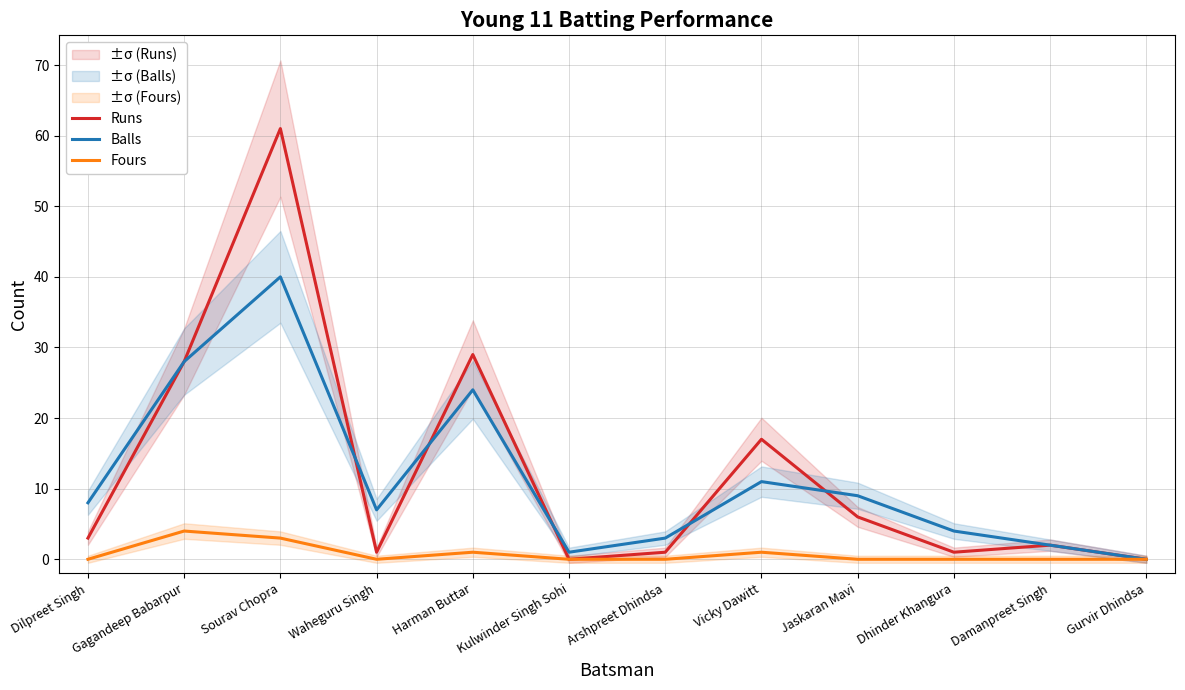

True or false: Fours and Runs cross at least once.

False